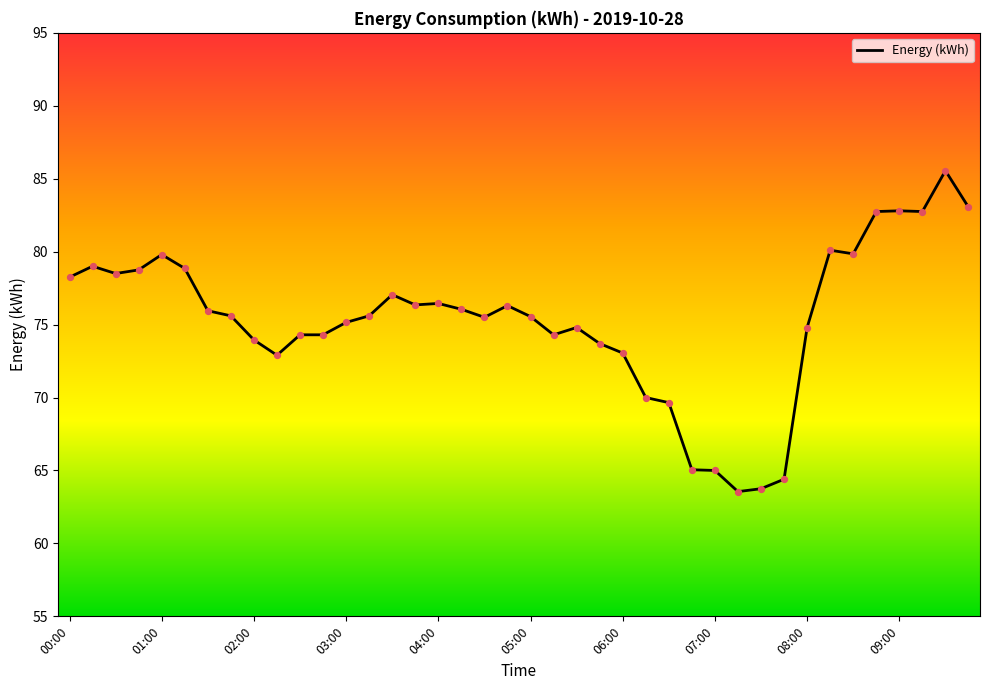

What is the difference between the maximum and minimum values?

22.0